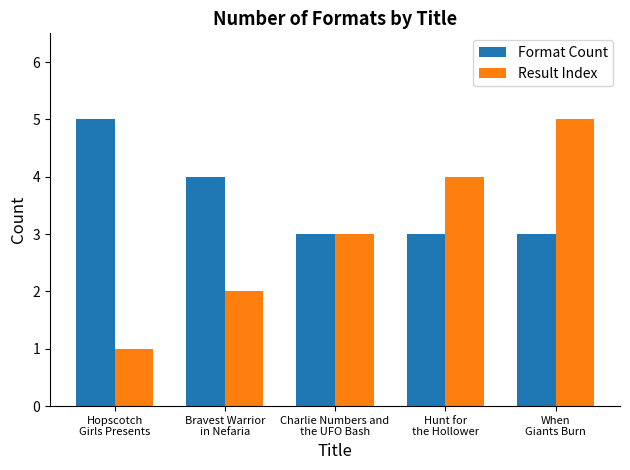

Which series has the widest spread of values?

Result Index